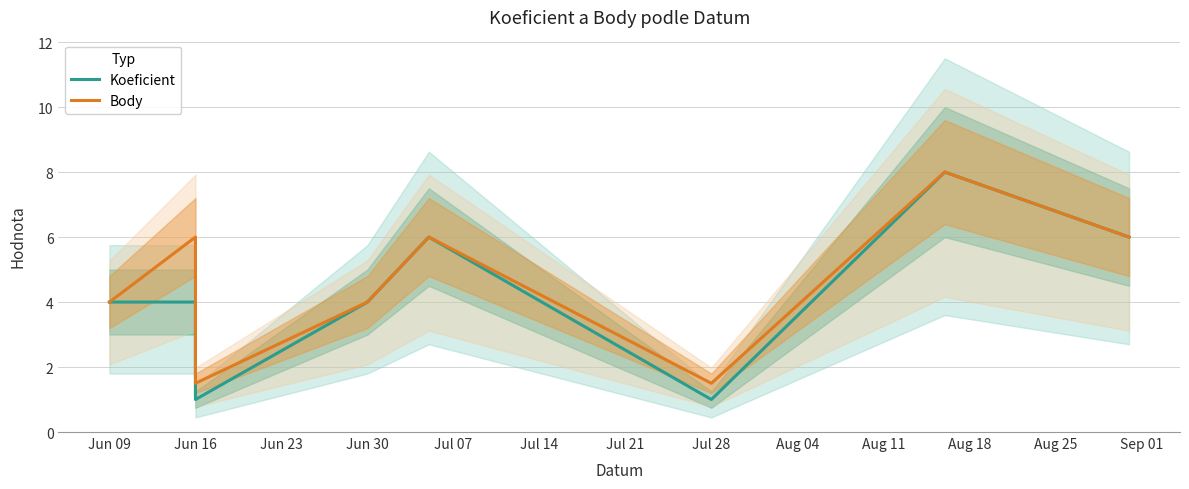

Rank the series by their average value, from highest to lowest.

Body, Koeficient